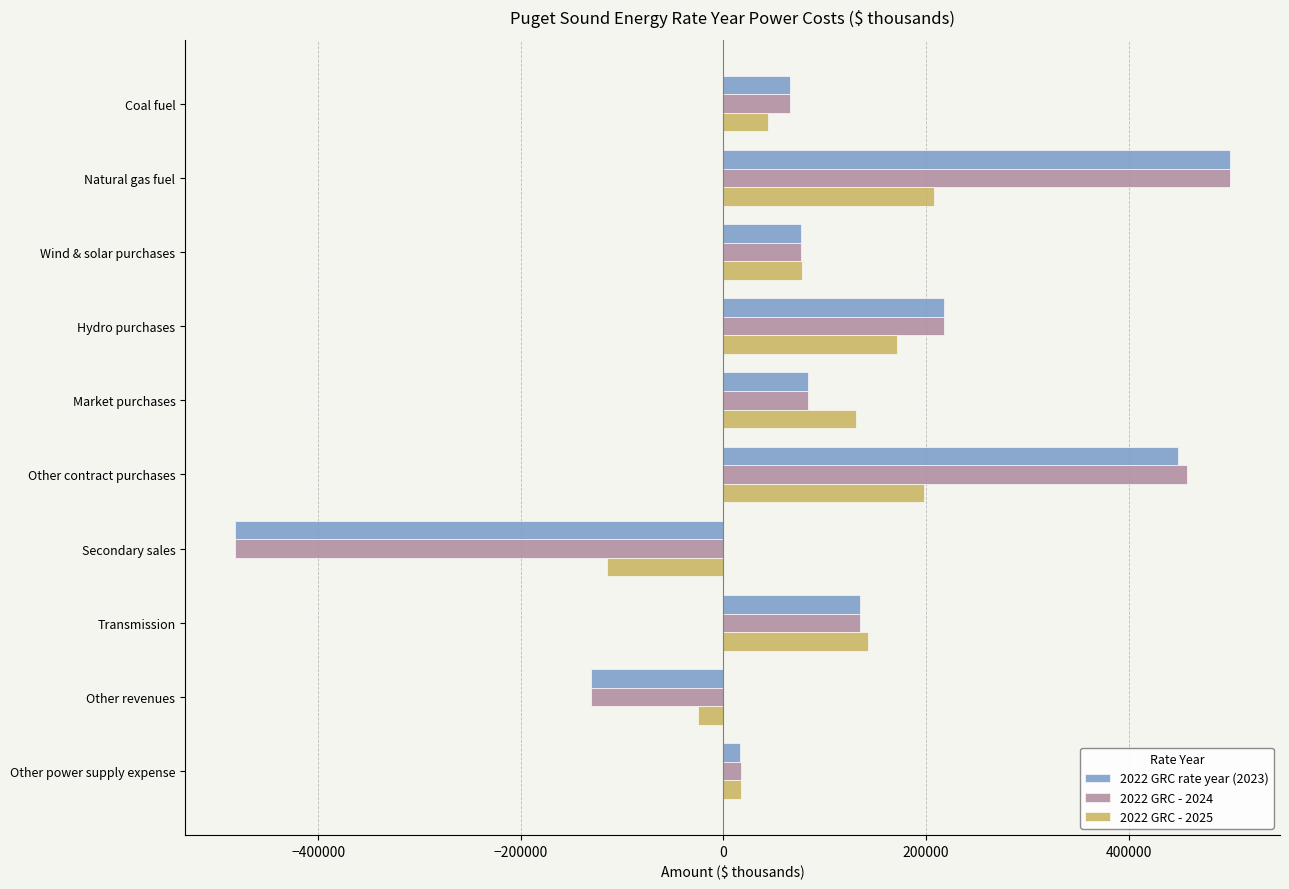

How many categories are shown in the chart?

10